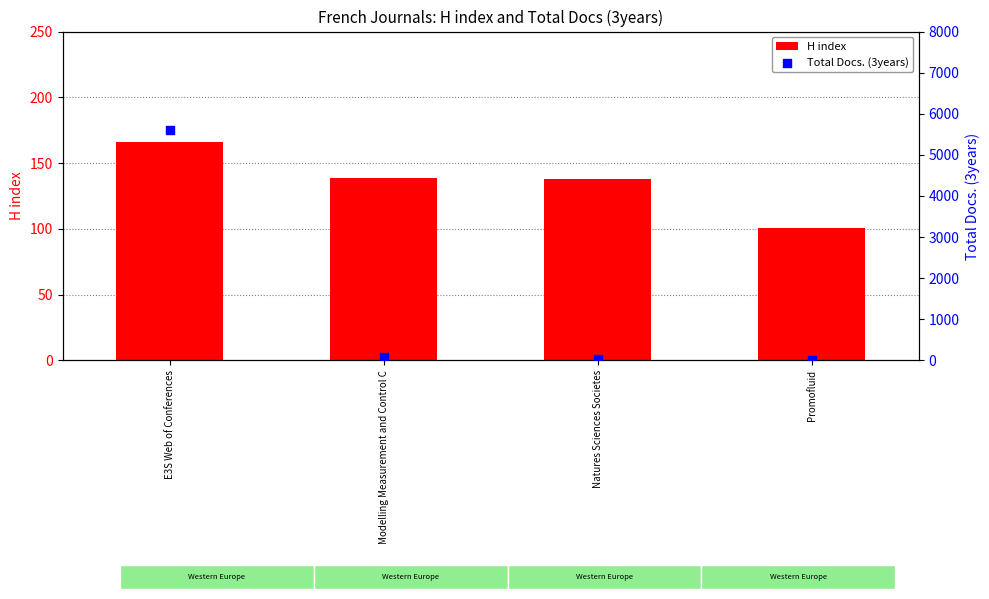

What is the total value across all series at Natures Sciences Societes?

175